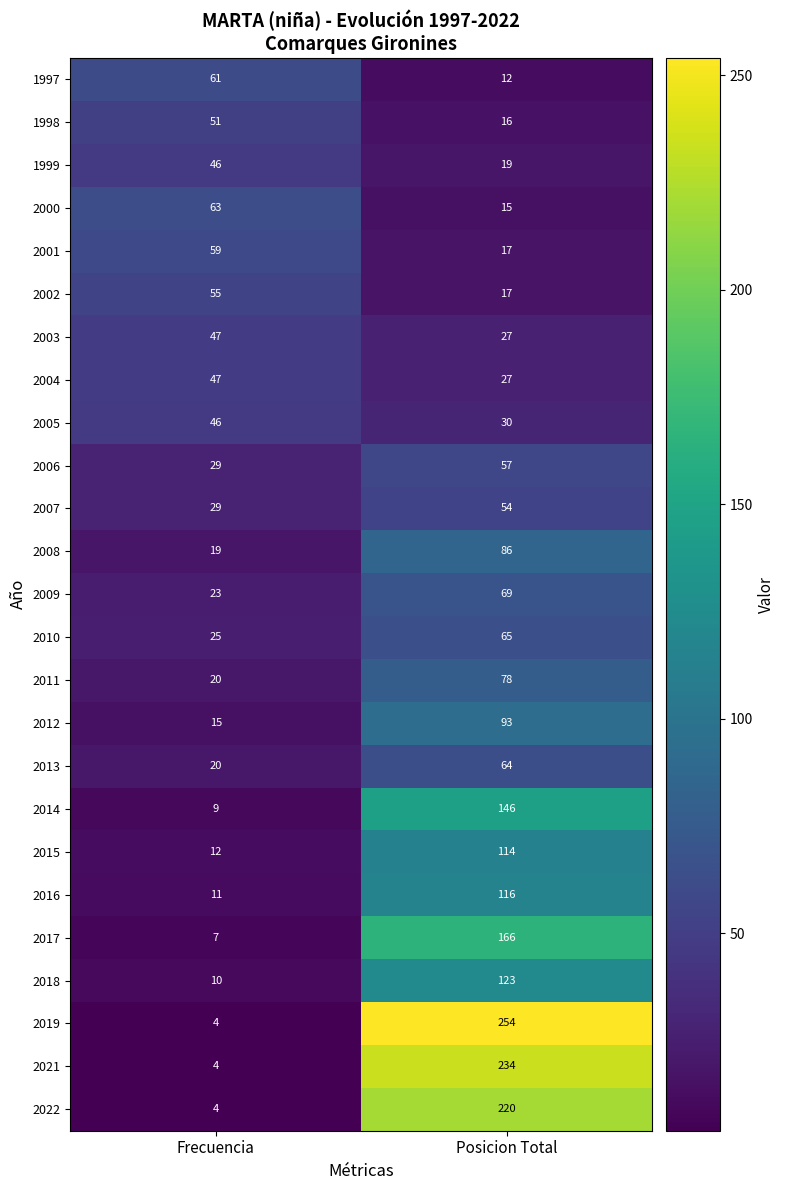

The 2019 series shows 67 at Posicion Total. True or false?

False